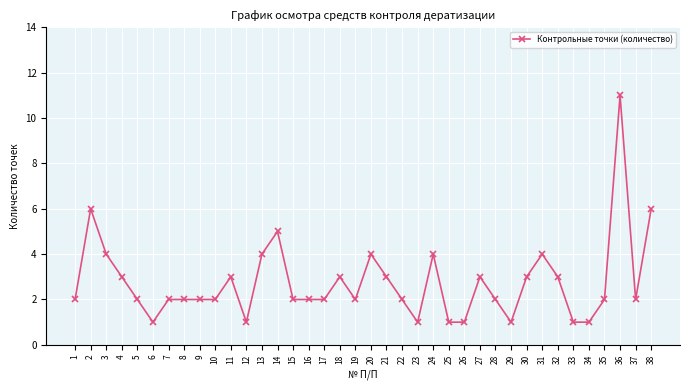

What is the difference between the maximum and minimum values?

10